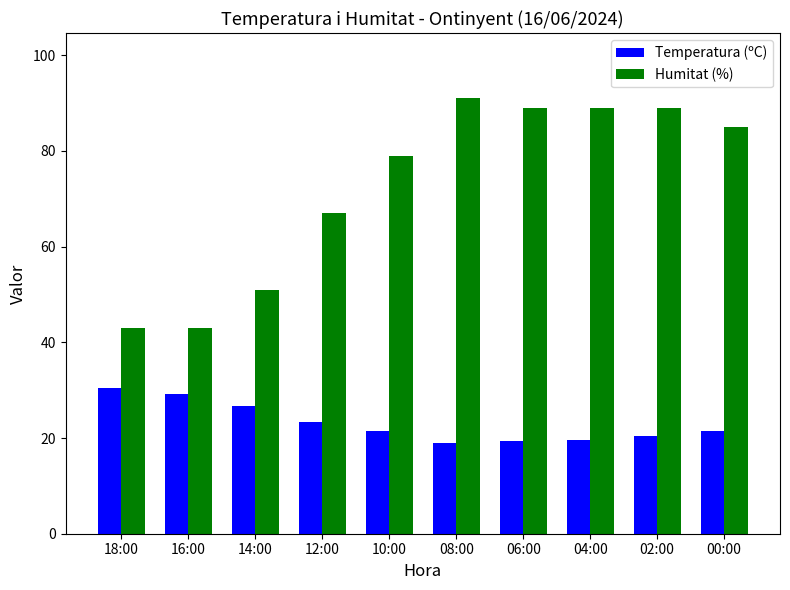

What is the difference between the maximum and second lowest values in the Humitat (%) series?

48.0